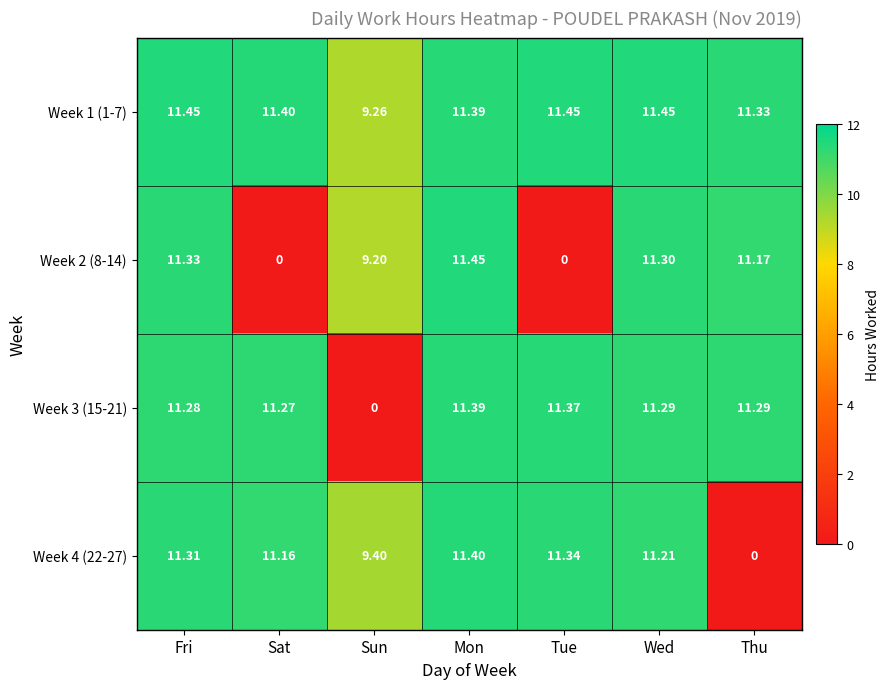

Is the value of Week 4 (22-27) at Tue greater than the value of Week 3 (15-21) at Wed?

Yes